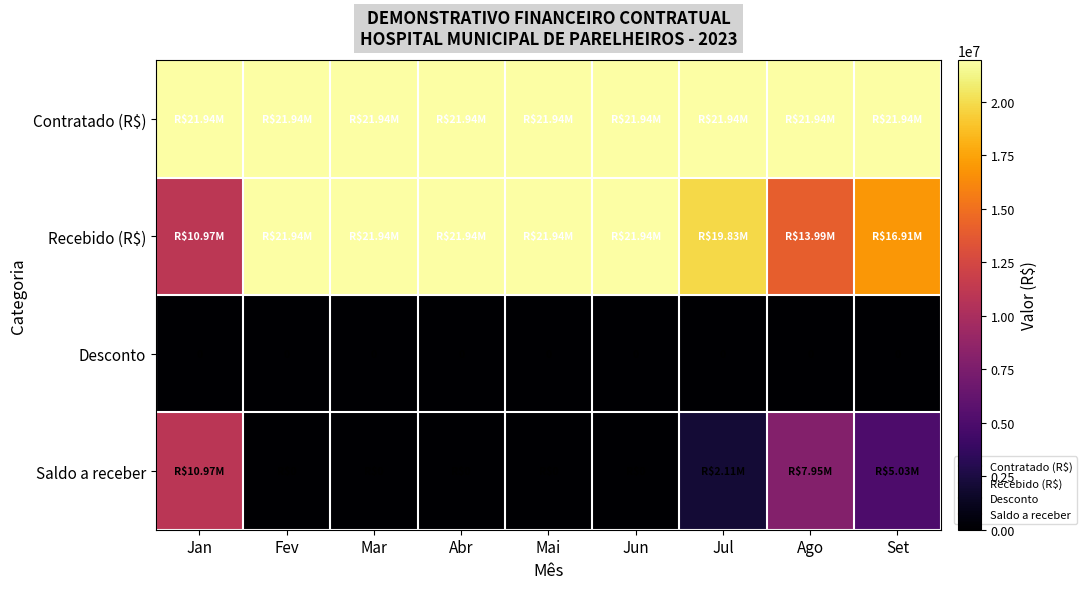

Between Mar and Jul, which is larger?

Mar